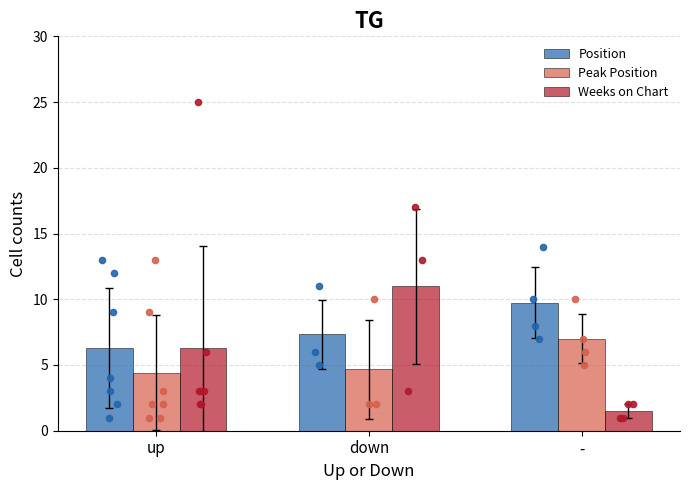

Which series contains the highest Y value?

Weeks on Chart